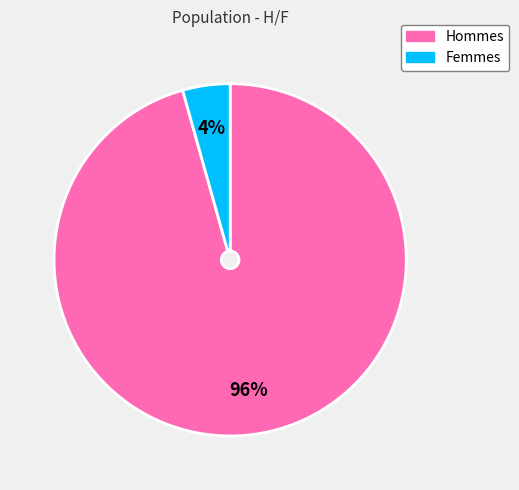

Does any single category account for the majority?

Yes